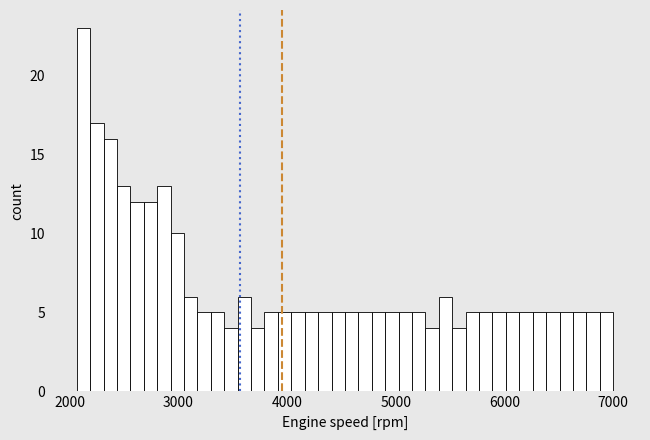

Read against the x-axis, roughly where is the centre of the tallest bar?

2100